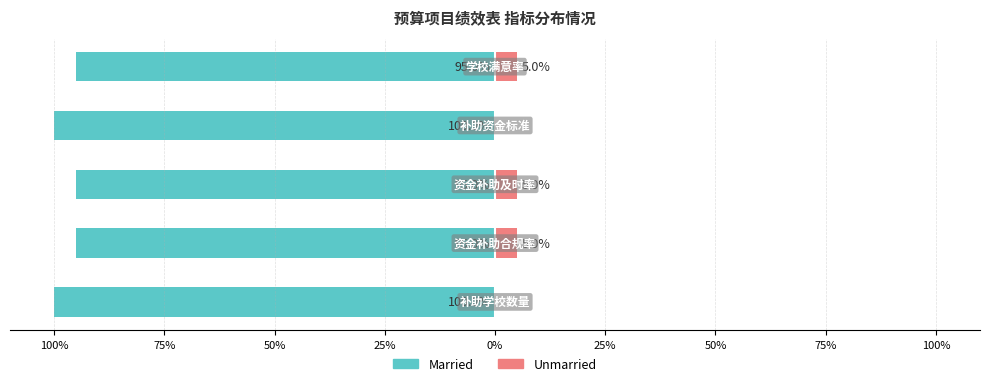

How many bars are there in total?

10